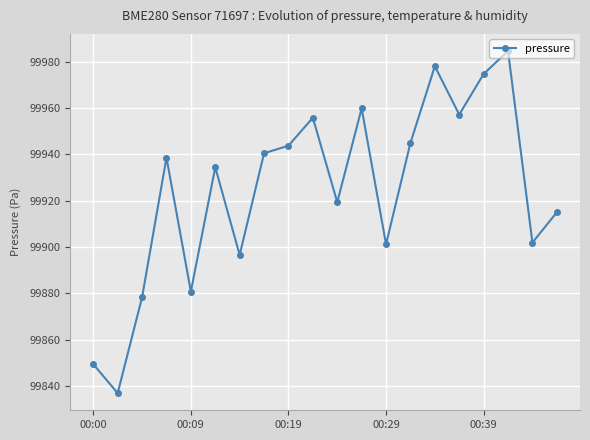

What is the value of the 1st point from the left?

99849.5